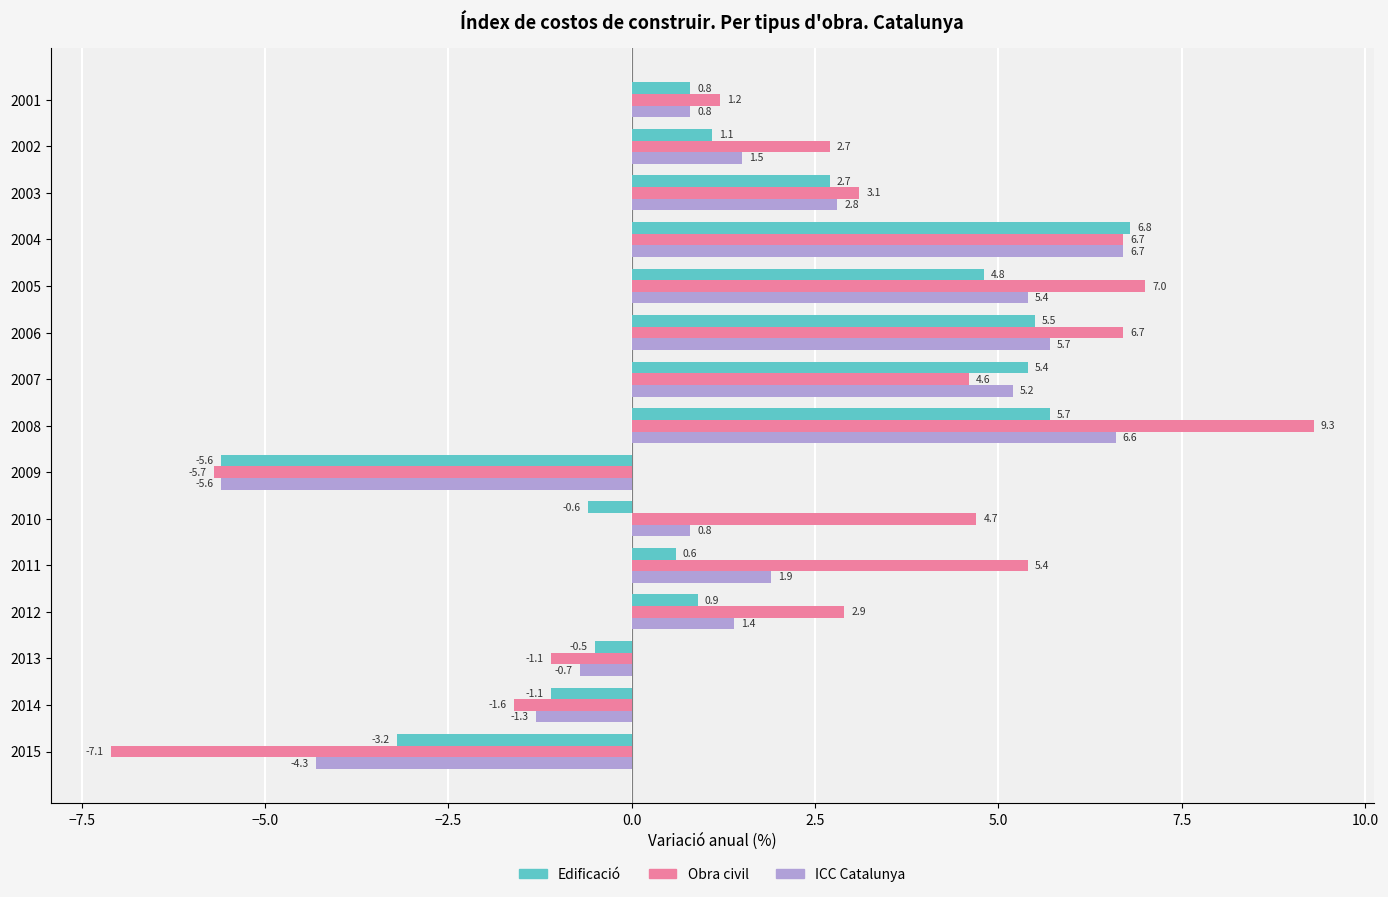

The ICC Catalunya series shows -2.2 at 2015. True or false?

False